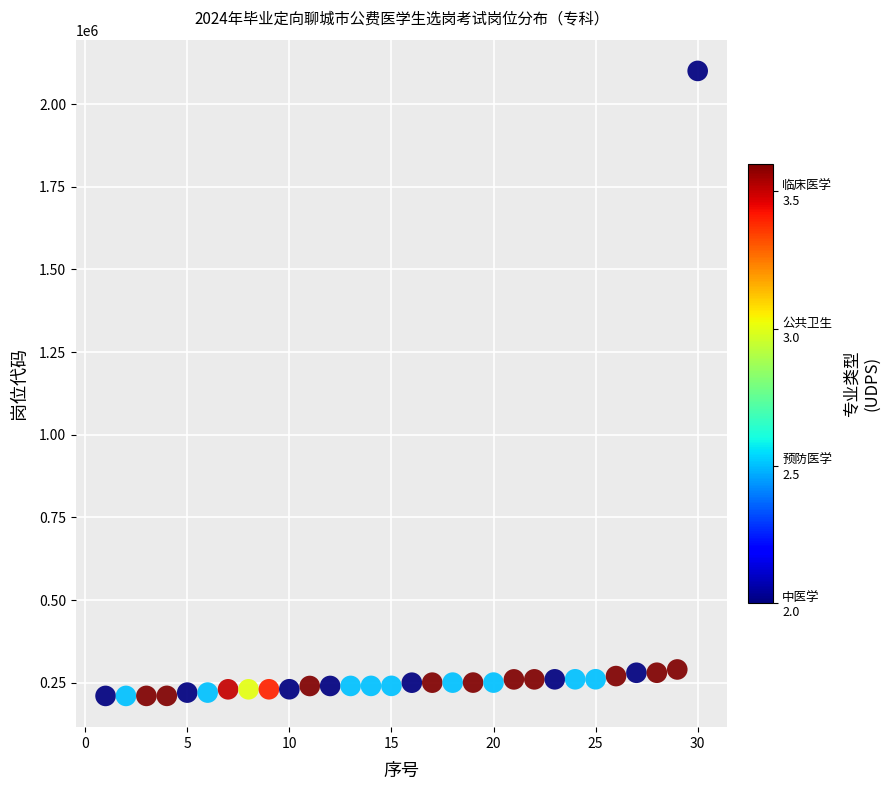

What is the range of X values (max minus min)?

29